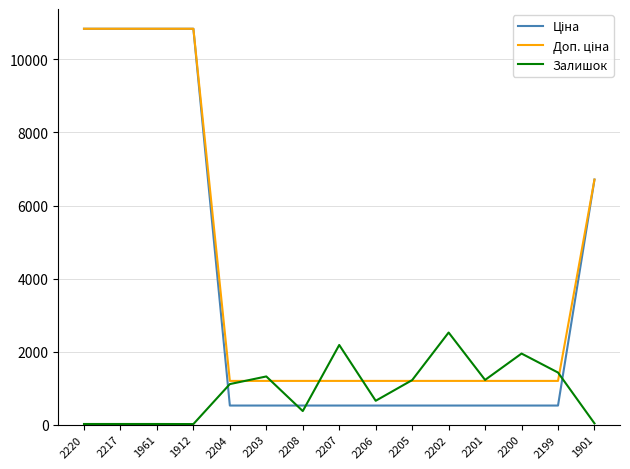

What is the difference between the highest and lowest values at 2201?

701.8